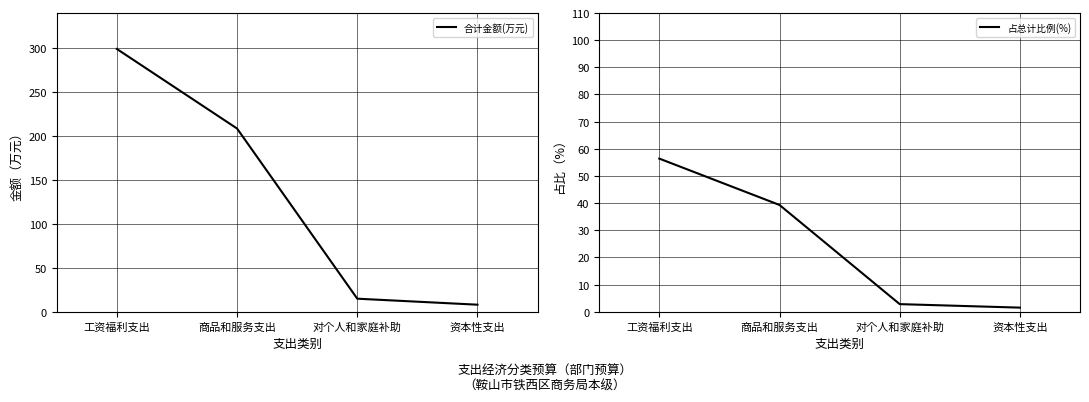

At which label does 占总计比例(%) first exceed 39?

工资福利支出